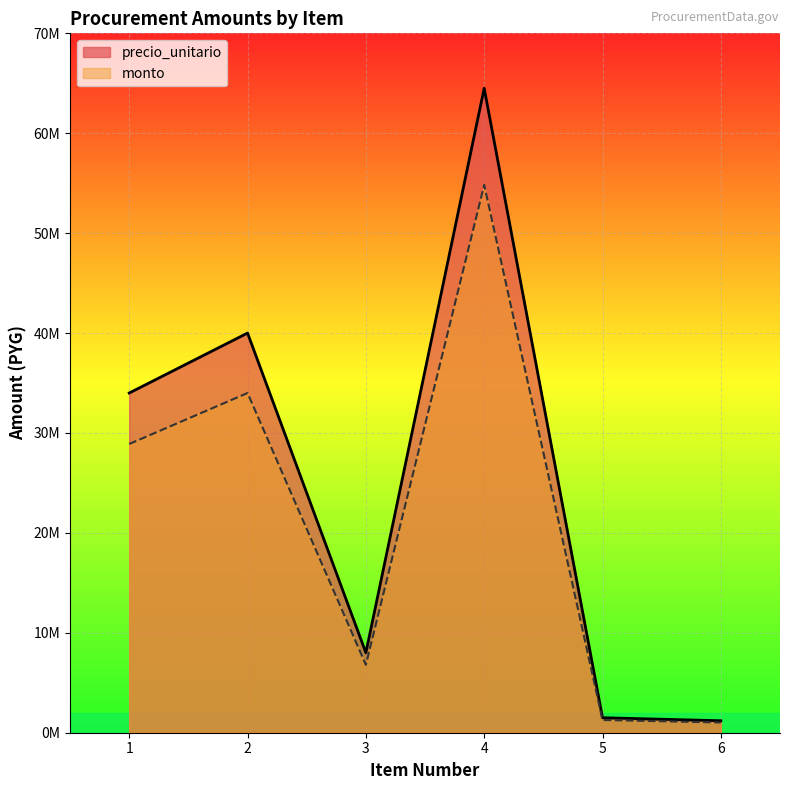

What is the approximate value of monto at 3, to the nearest 10?

6800000